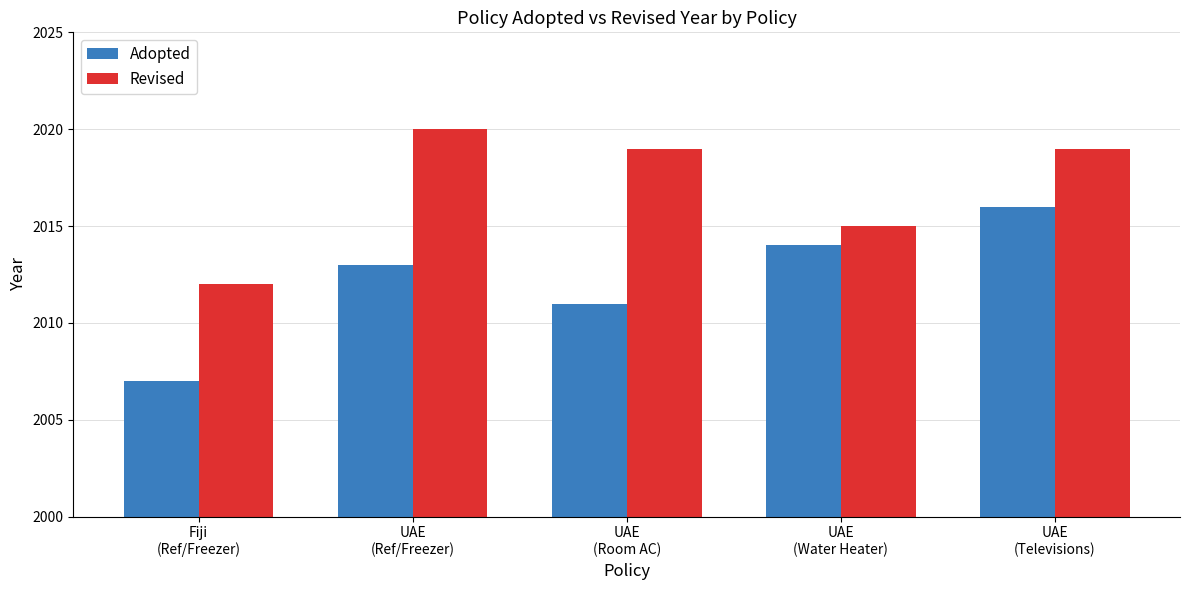

Reading right to left, what are all the values shown in this chart?

Adopted: UAE
(Televisions)=2016	UAE
(Water Heater)=2014	UAE
(Room AC)=2011	UAE
(Ref/Freezer)=2013	Fiji
(Ref/Freezer)=2007
Revised: UAE
(Televisions)=2019	UAE
(Water Heater)=2015	UAE
(Room AC)=2019	UAE
(Ref/Freezer)=2020	Fiji
(Ref/Freezer)=2012